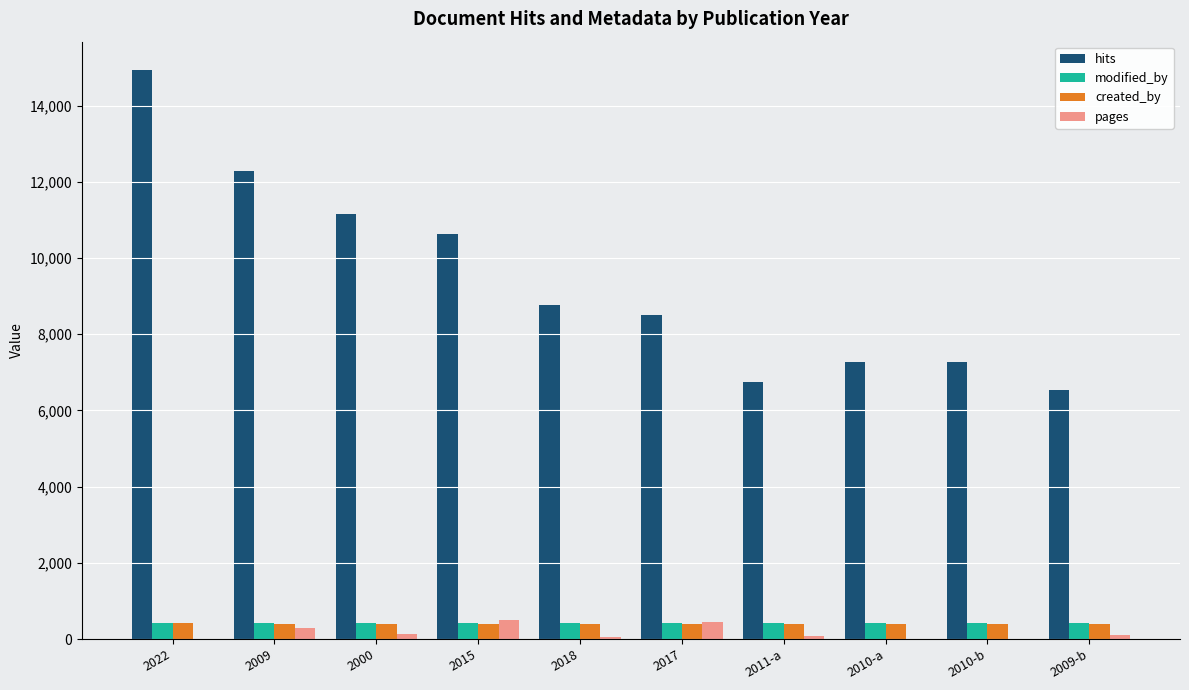

Is the value of created_by at 2022 greater than the value of hits at 2009?

No